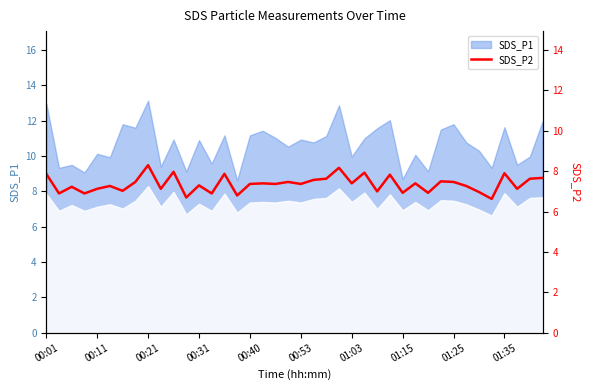

What is the ratio of the value at 35 to the value at 21?

0.9